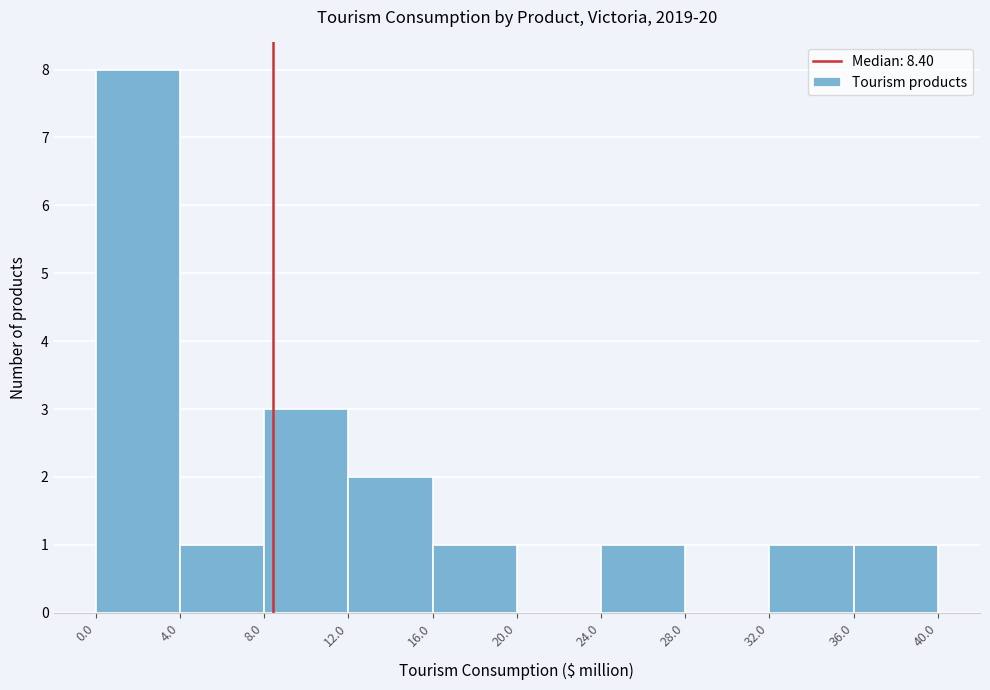

How tall is the bar that spans 24.0 to 28.0 on the x-axis? The values are not printed on the chart, so give them approximately, as read against the axis.

1